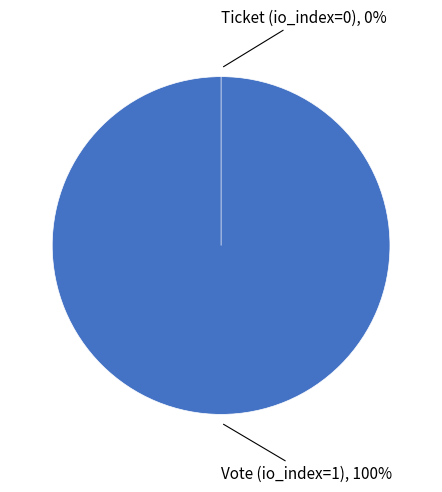

What is the smallest slice in the pie chart?

Ticket (io_index=0)